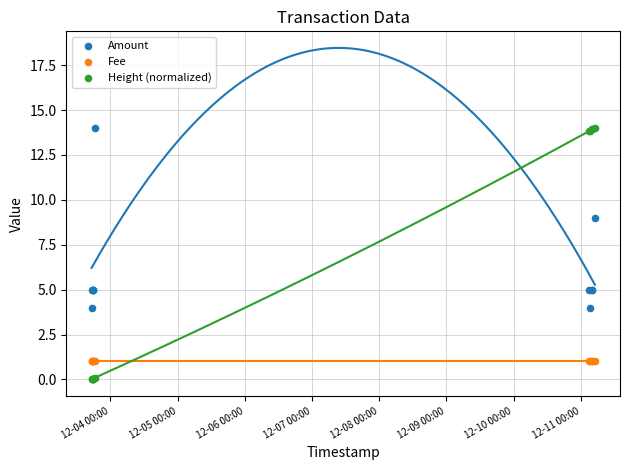

Which series reaches the minimum Y coordinate?

Height (normalized)